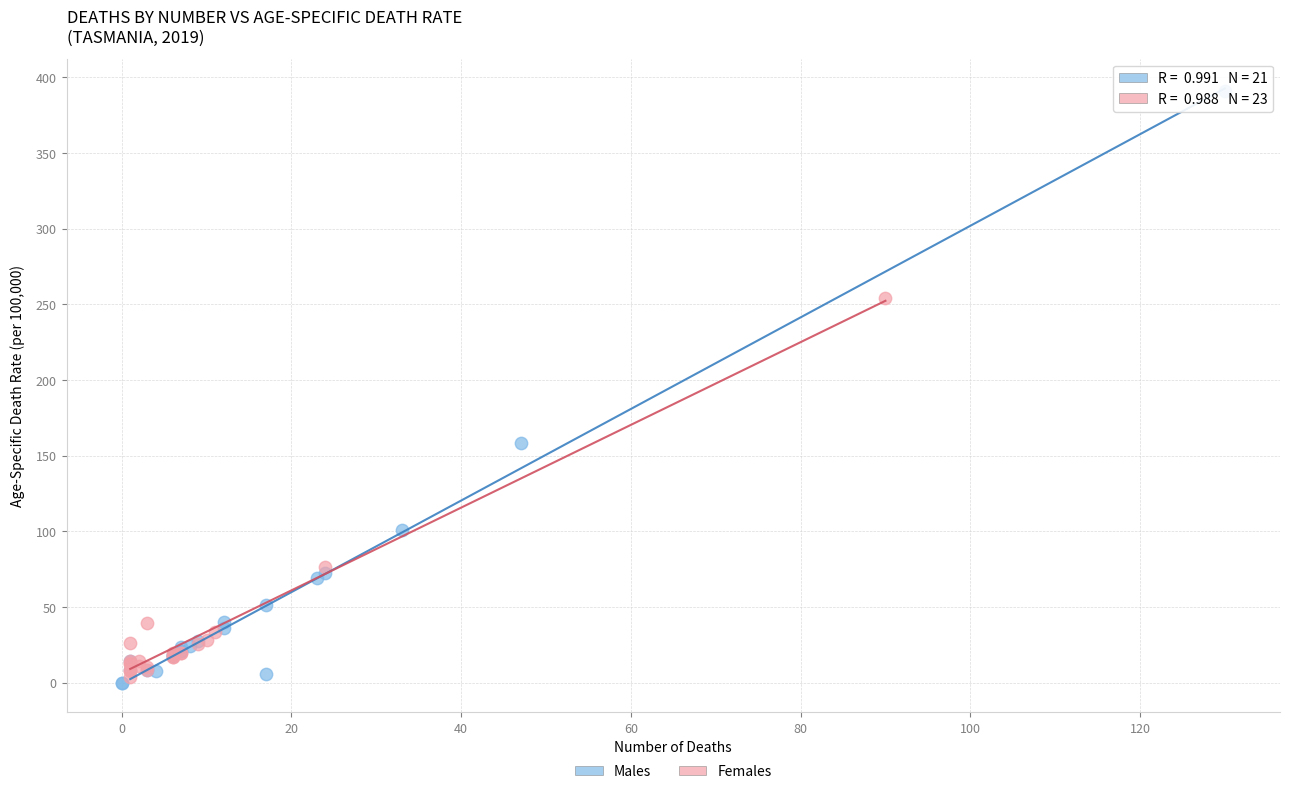

Which series contains the highest Y value?

Males